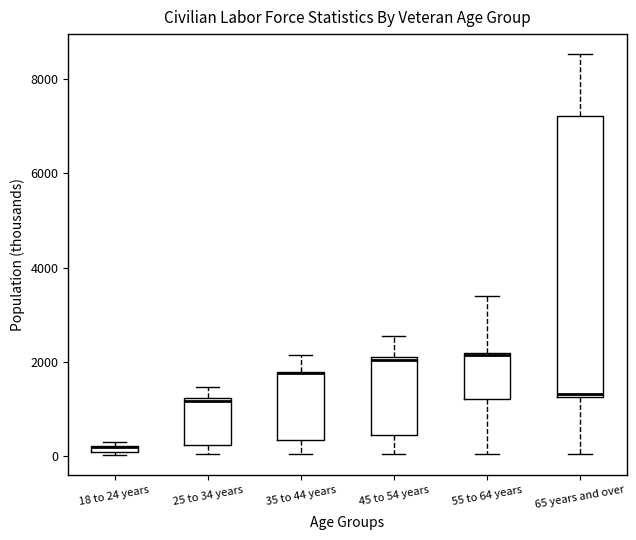

Comparing the boxes themselves (not the whiskers), which one is the tallest?

65 years and over